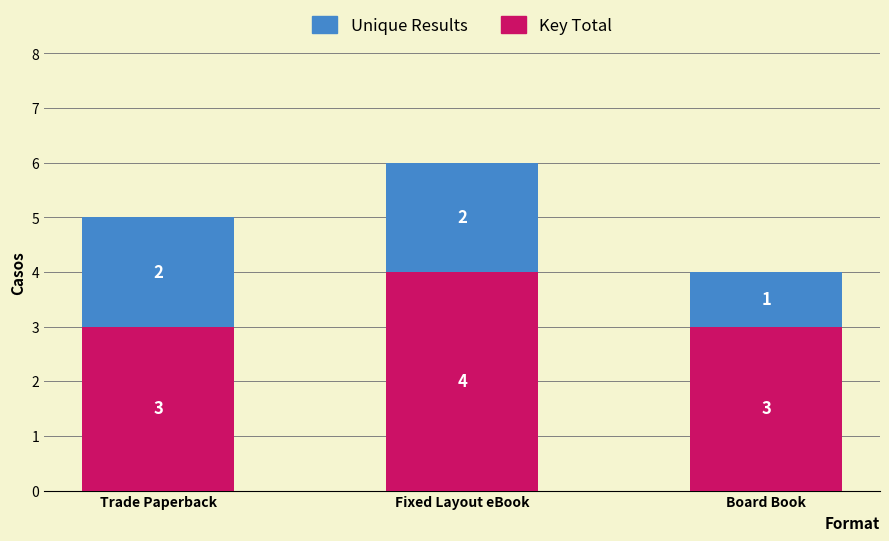

True or false: Key Total has a value of 3 at Trade Paperback.

True